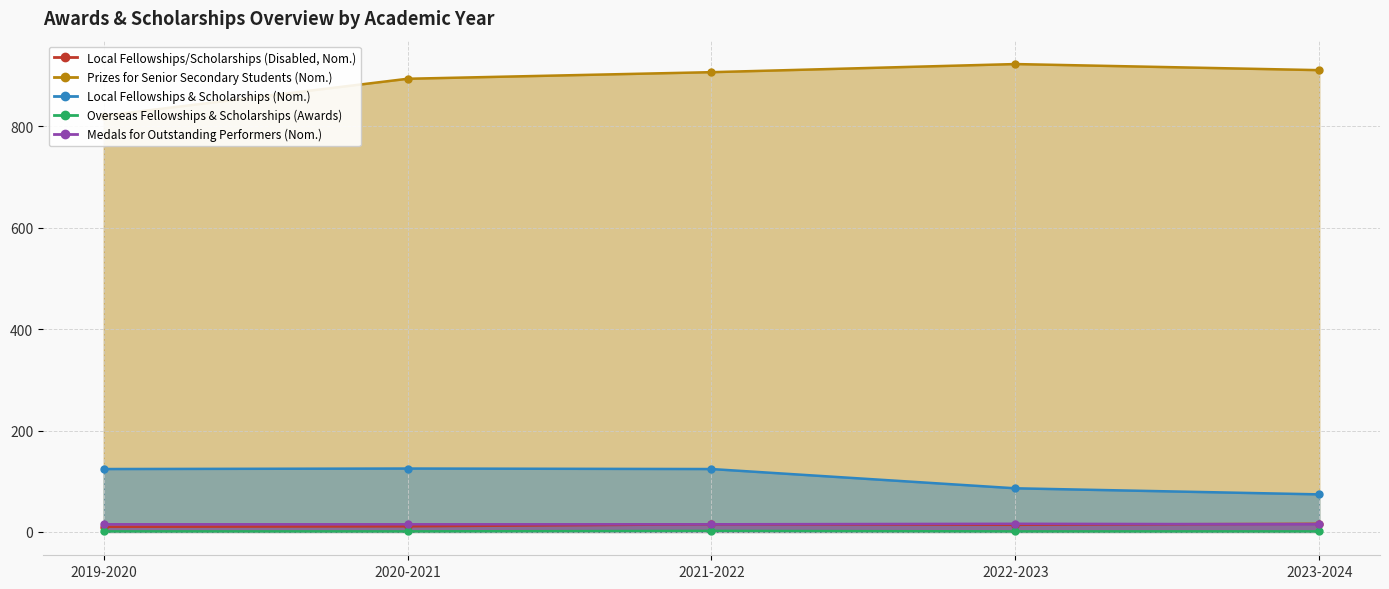

What is the lowest value of the Fellowships & Scholarships for Overseas Studies (Awards) series?

1